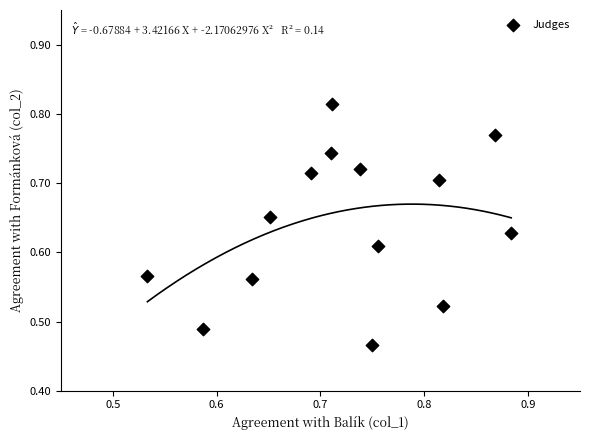

What is the range of X values (max minus min)?

0.4